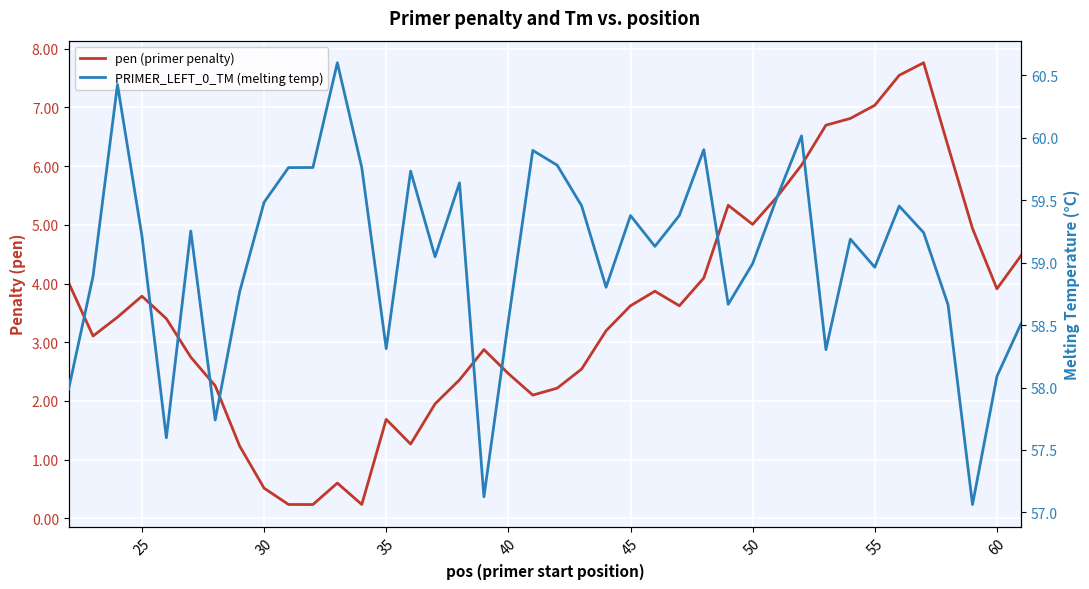

What is the value of the pen (primer penalty) point at the 22nd from the left?

2.5